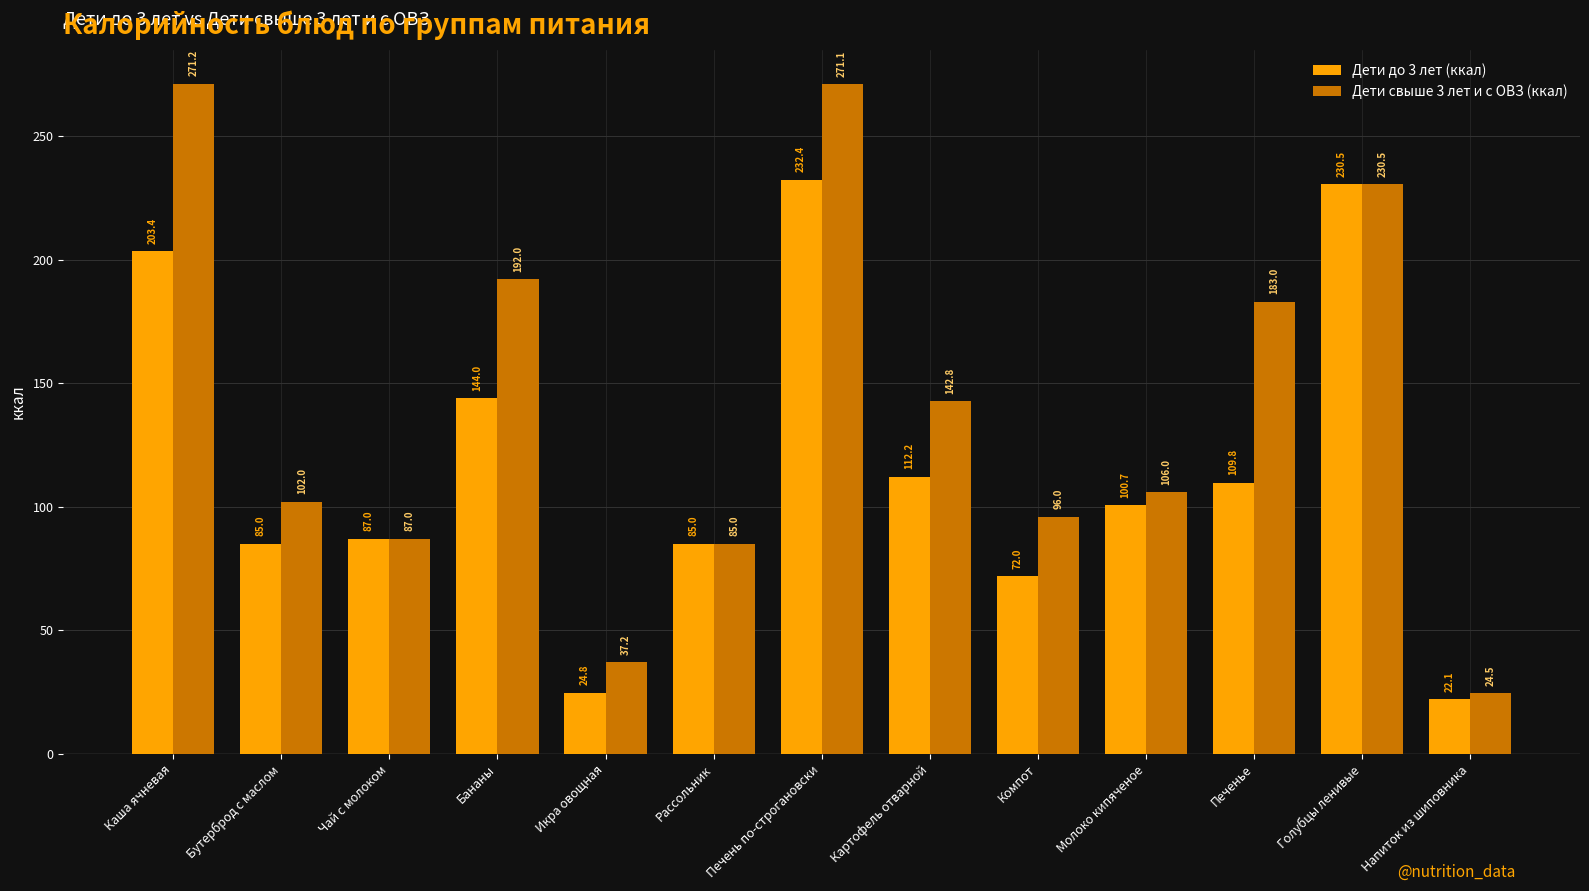

What are all the series names shown in the legend?

Дети до 3 лет (ккал), Дети свыше 3 лет и с ОВЗ (ккал)